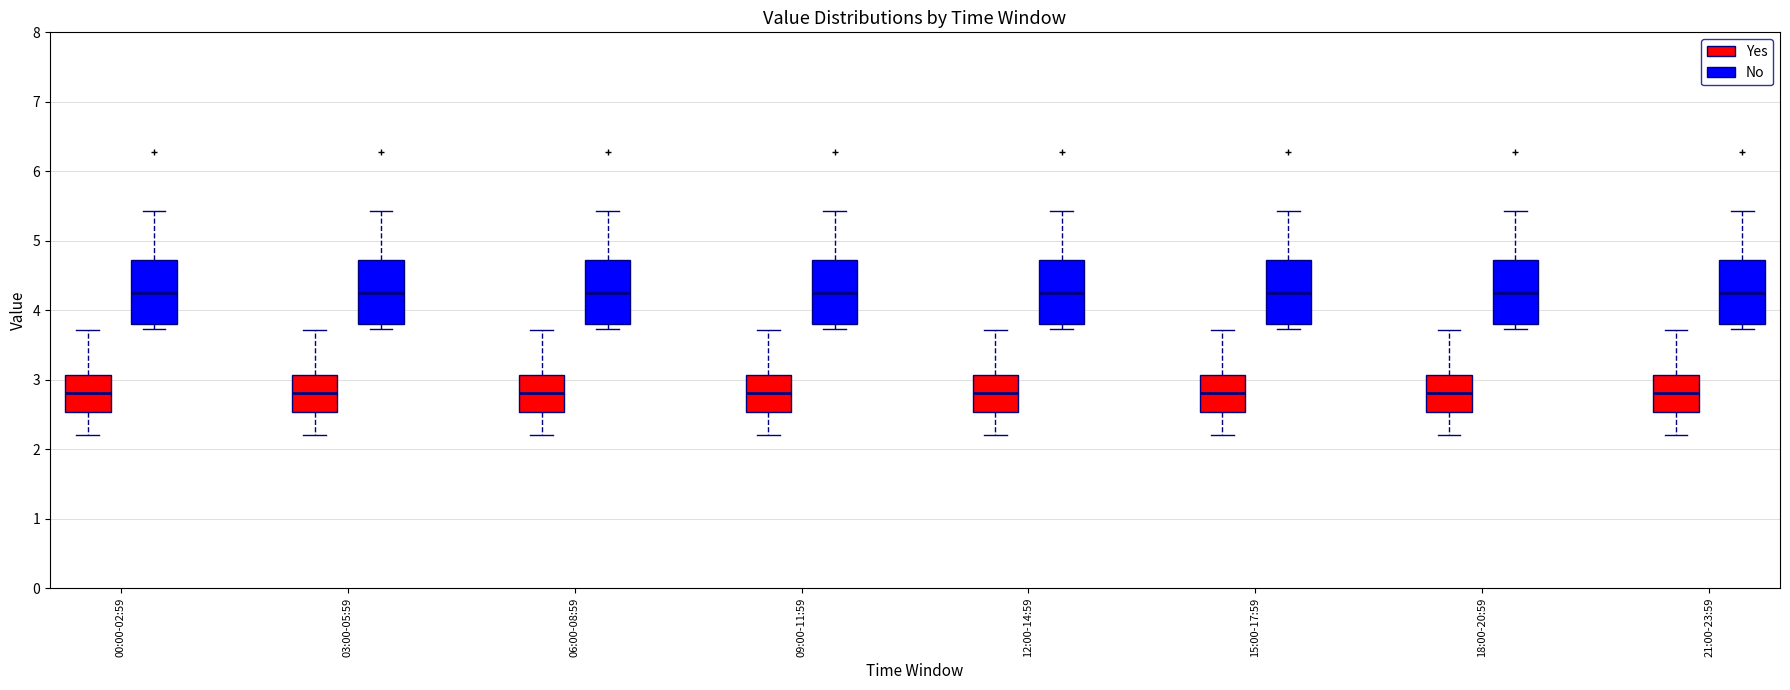

Reading left to right, transcribe this box plot: for each box, give where its median line is, the range the box spans, and where its two whiskers end, as read against the y-axis. The values are not printed on the chart, so give them approximately, as read against the axis.

00:00-02:59 (Yes): median 2.8, box 2.5 to 3.1, whiskers 2.2 to 3.7
00:00-02:59 (No): median 4.3, box 3.8 to 4.7, whiskers 3.7 to 5.4
03:00-05:59 (Yes): median 2.8, box 2.5 to 3.1, whiskers 2.2 to 3.7
03:00-05:59 (No): median 4.3, box 3.8 to 4.7, whiskers 3.7 to 5.4
06:00-08:59 (Yes): median 2.8, box 2.5 to 3.1, whiskers 2.2 to 3.7
06:00-08:59 (No): median 4.3, box 3.8 to 4.7, whiskers 3.7 to 5.4
09:00-11:59 (Yes): median 2.8, box 2.5 to 3.1, whiskers 2.2 to 3.7
09:00-11:59 (No): median 4.3, box 3.8 to 4.7, whiskers 3.7 to 5.4
12:00-14:59 (Yes): median 2.8, box 2.5 to 3.1, whiskers 2.2 to 3.7
12:00-14:59 (No): median 4.3, box 3.8 to 4.7, whiskers 3.7 to 5.4
15:00-17:59 (Yes): median 2.8, box 2.5 to 3.1, whiskers 2.2 to 3.7
15:00-17:59 (No): median 4.3, box 3.8 to 4.7, whiskers 3.7 to 5.4
18:00-20:59 (Yes): median 2.8, box 2.5 to 3.1, whiskers 2.2 to 3.7
18:00-20:59 (No): median 4.3, box 3.8 to 4.7, whiskers 3.7 to 5.4
21:00-23:59 (Yes): median 2.8, box 2.5 to 3.1, whiskers 2.2 to 3.7
21:00-23:59 (No): median 4.3, box 3.8 to 4.7, whiskers 3.7 to 5.4